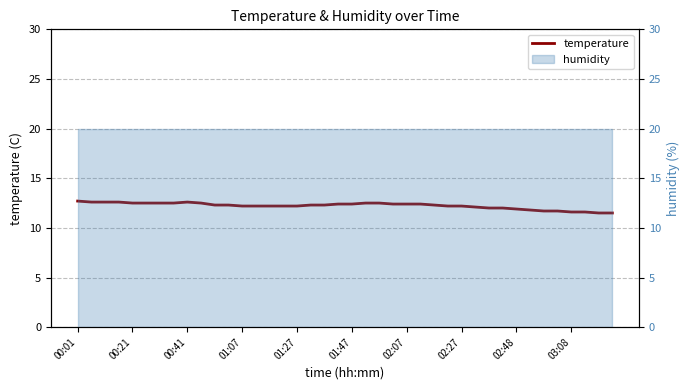

How many categories are shown in the chart?

40